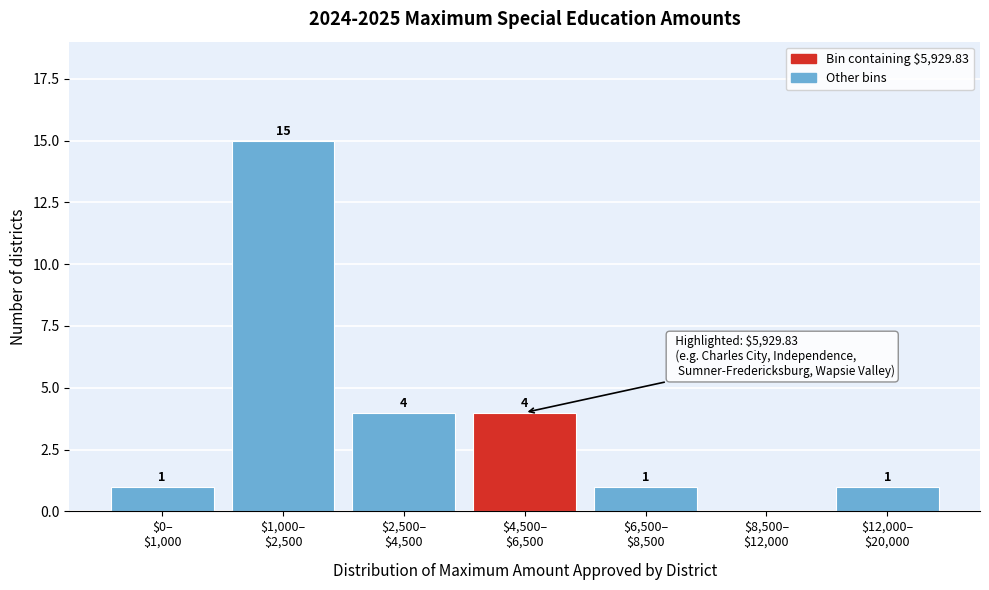

What is the maximum value shown in the chart?

15